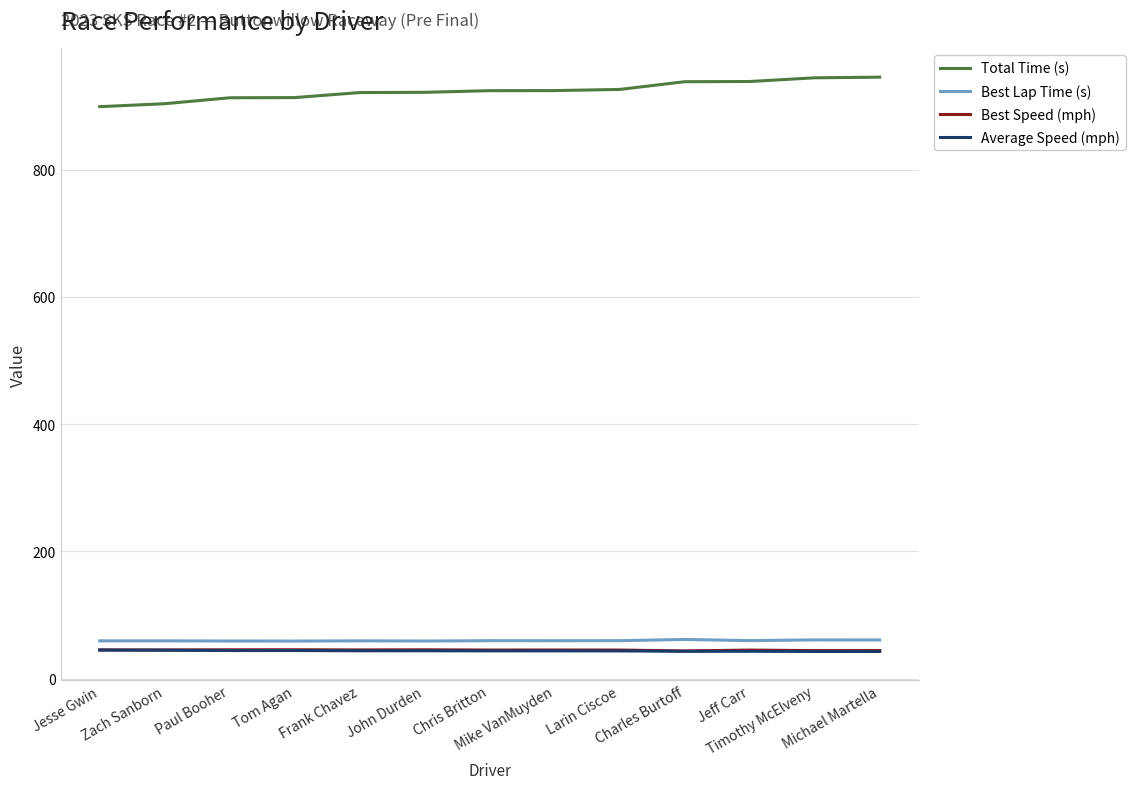

What is the difference between the maximum and minimum values in the Best Lap Time (s) series?

2.6